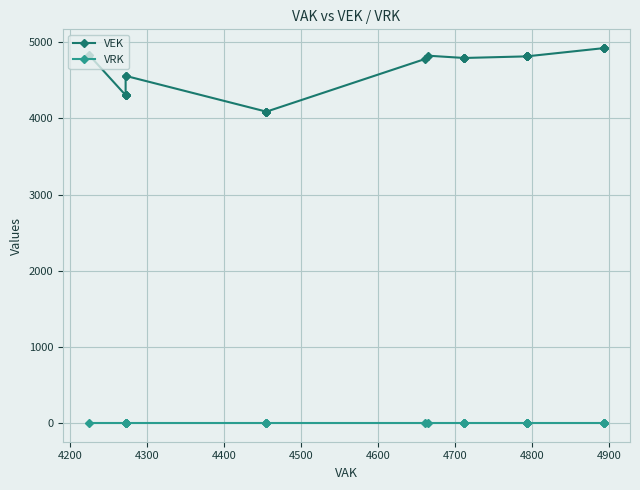

List the series in order of their overall mean, lowest first.

VRK, VEK